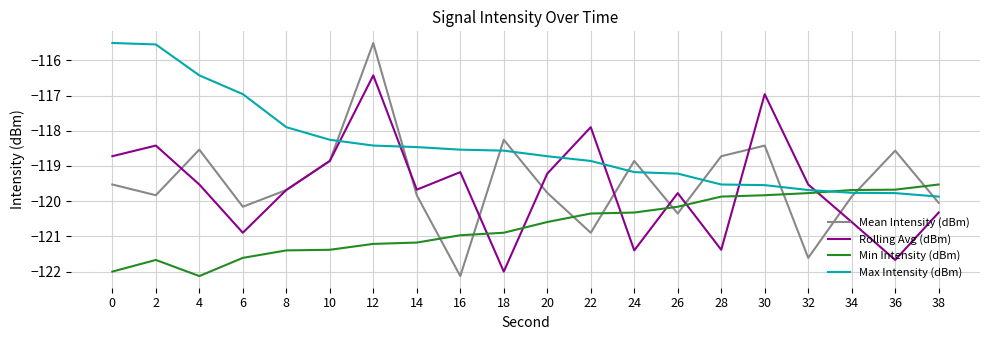

How many series are shown in this chart?

4